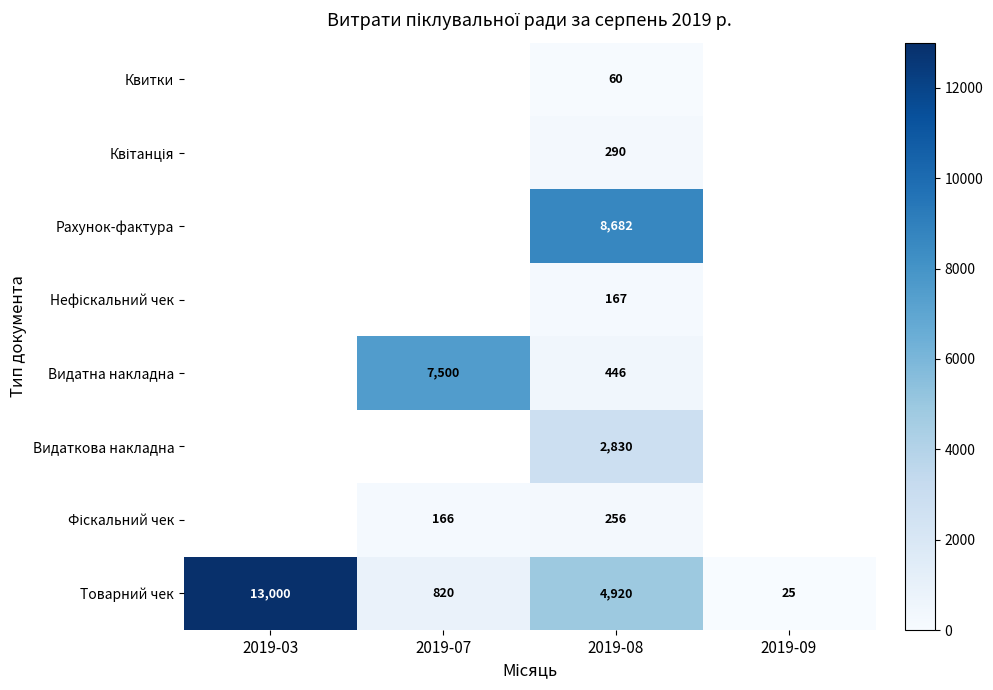

What is the difference between the highest and lowest values at 2019-08?

8622